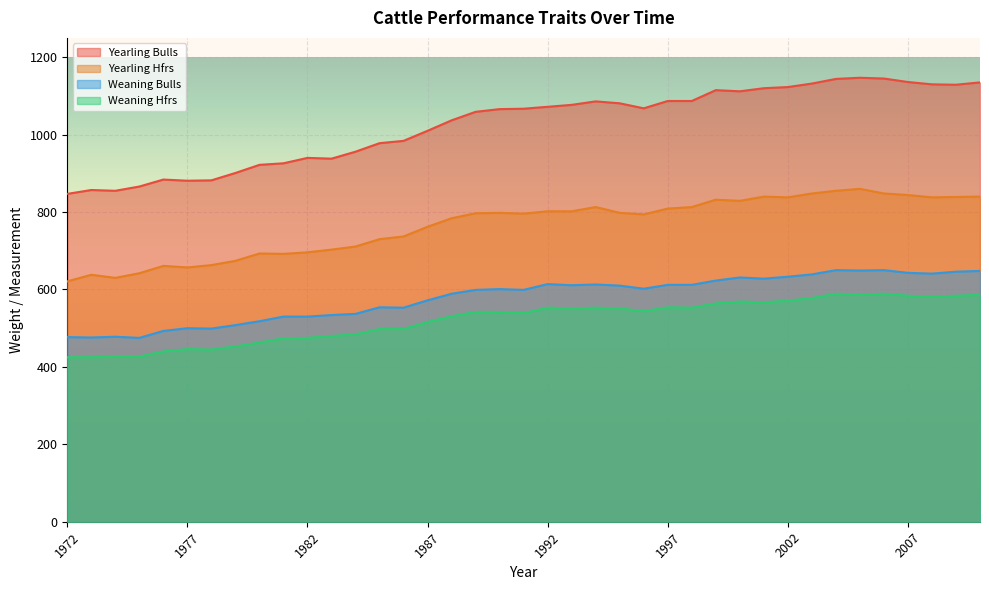

At which label is Weaning Bulls closest to 562?

1985